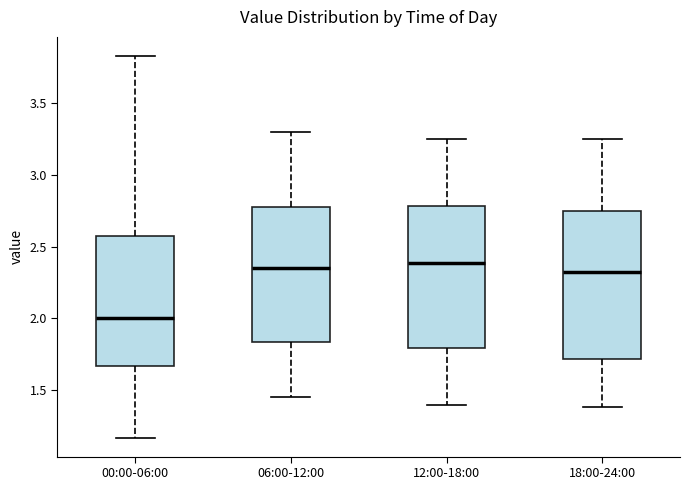

Reading left to right, read every box against the y-axis: the position of its median line, the range the box covers, and the ends of its whiskers. The values are not printed on the chart, so give them approximately, as read against the axis.

00:00-06:00: median 2.00, box 1.65 to 2.60, whiskers 1.15 to 3.85
06:00-12:00: median 2.35, box 1.85 to 2.80, whiskers 1.45 to 3.30
12:00-18:00: median 2.40, box 1.80 to 2.80, whiskers 1.40 to 3.25
18:00-24:00: median 2.35, box 1.70 to 2.75, whiskers 1.40 to 3.25